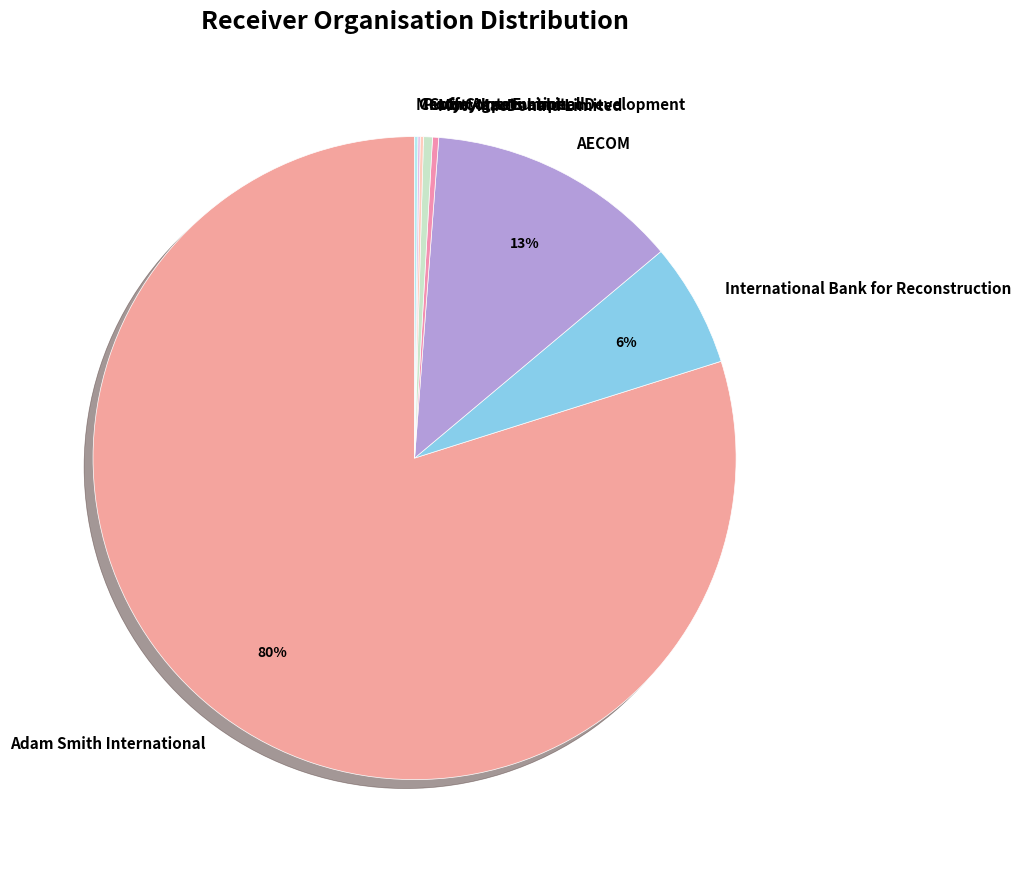

Which slice represents more than half of the pie?

Adam Smith International